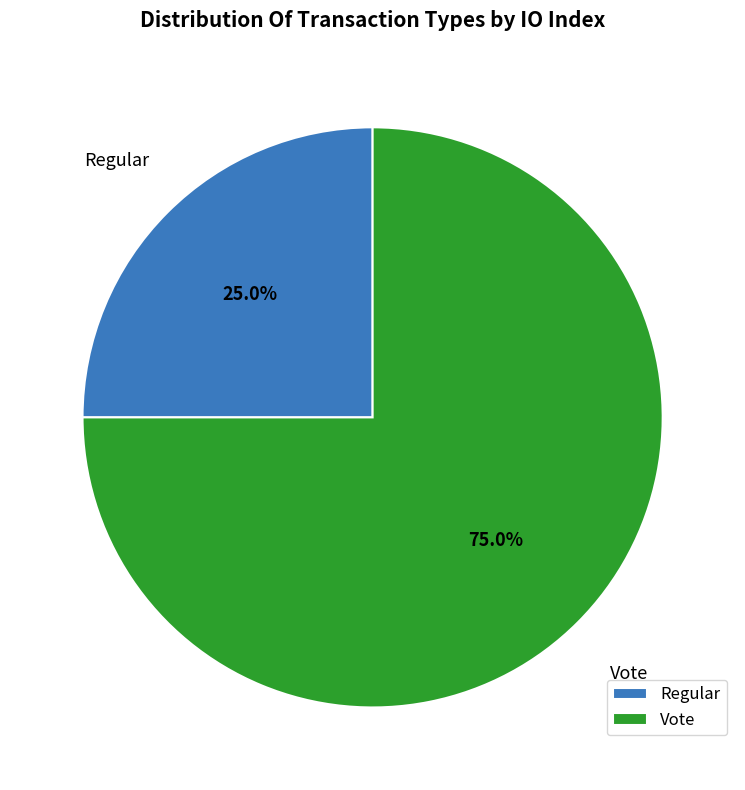

Is it true that Vote is 61% of the pie?

False